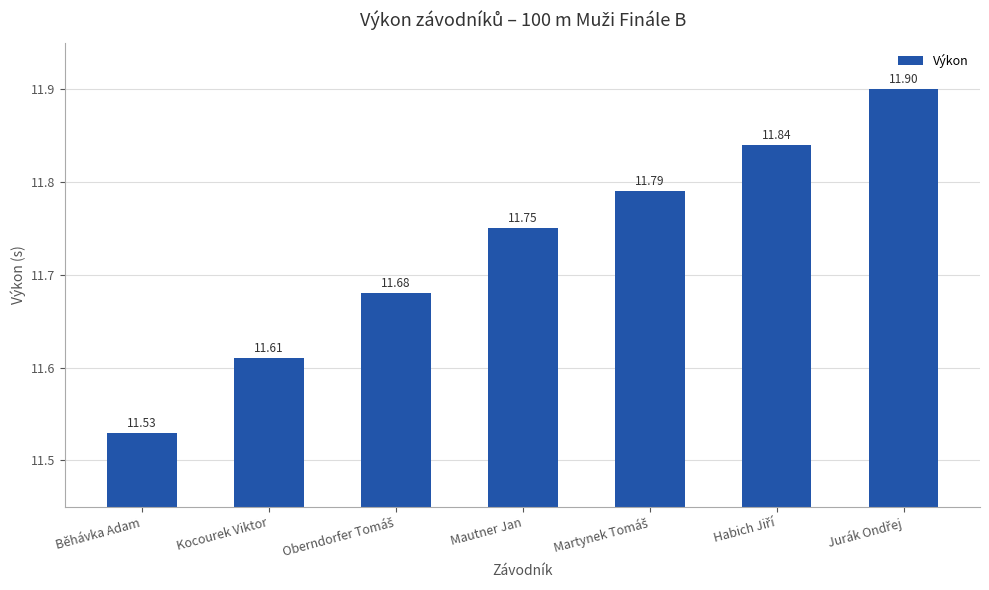

Which label corresponds to the smallest value in the chart?

Běhávka Adam